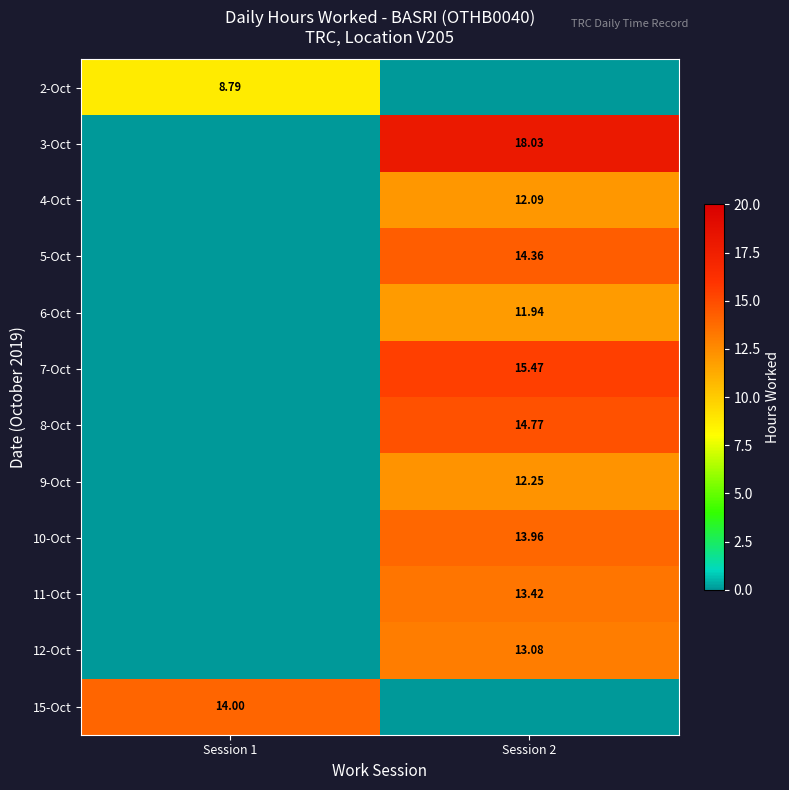

At which label does 12-Oct first exceed 13?

Session 2